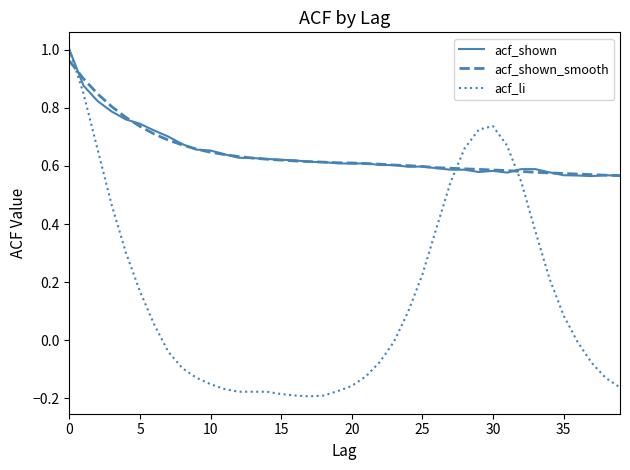

What are all the series names shown in the legend?

acf_shown, acf_shown_smooth, acf_li